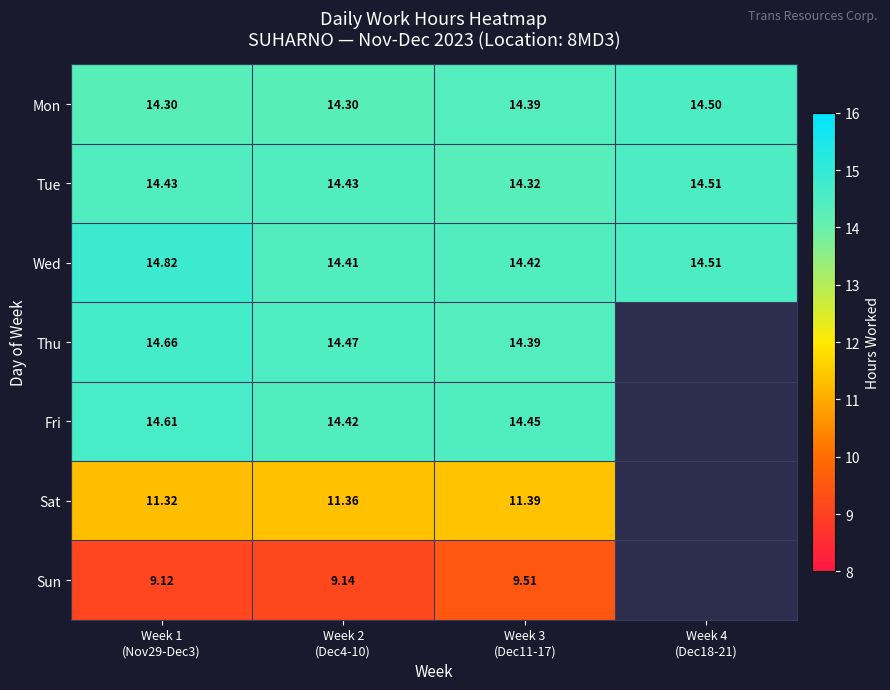

Is it true that Sat equals 20.3 at Week 2 (Dec4-10)?

False